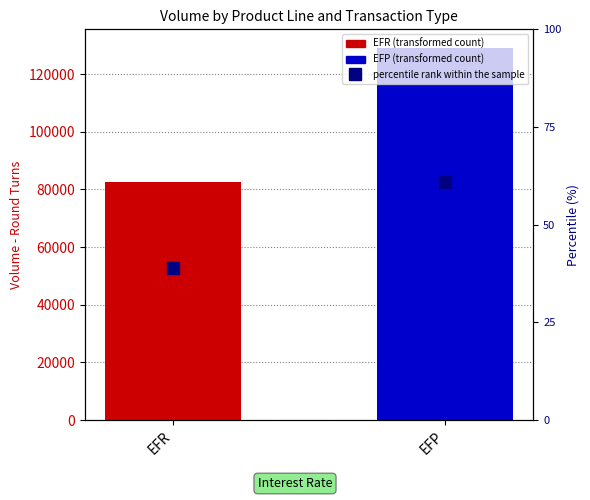

Rank the categories by value from lowest to highest.

EFR, EFP